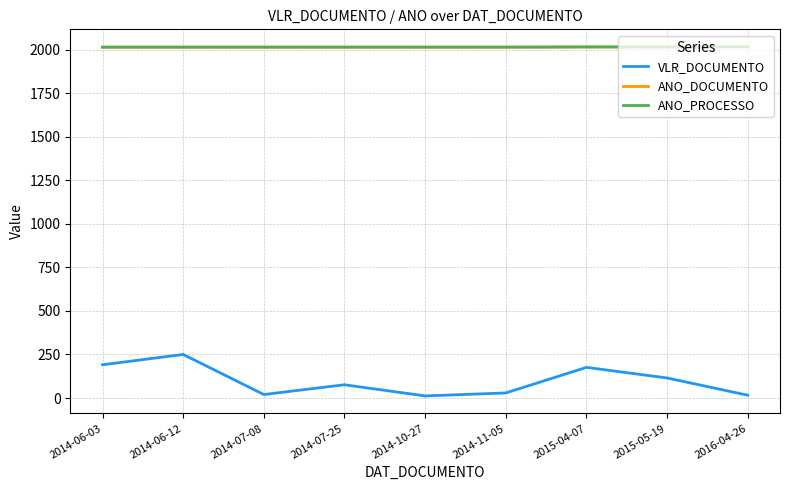

Which series changed the most between 2014-06-03 and 2014-07-25?

VLR_DOCUMENTO